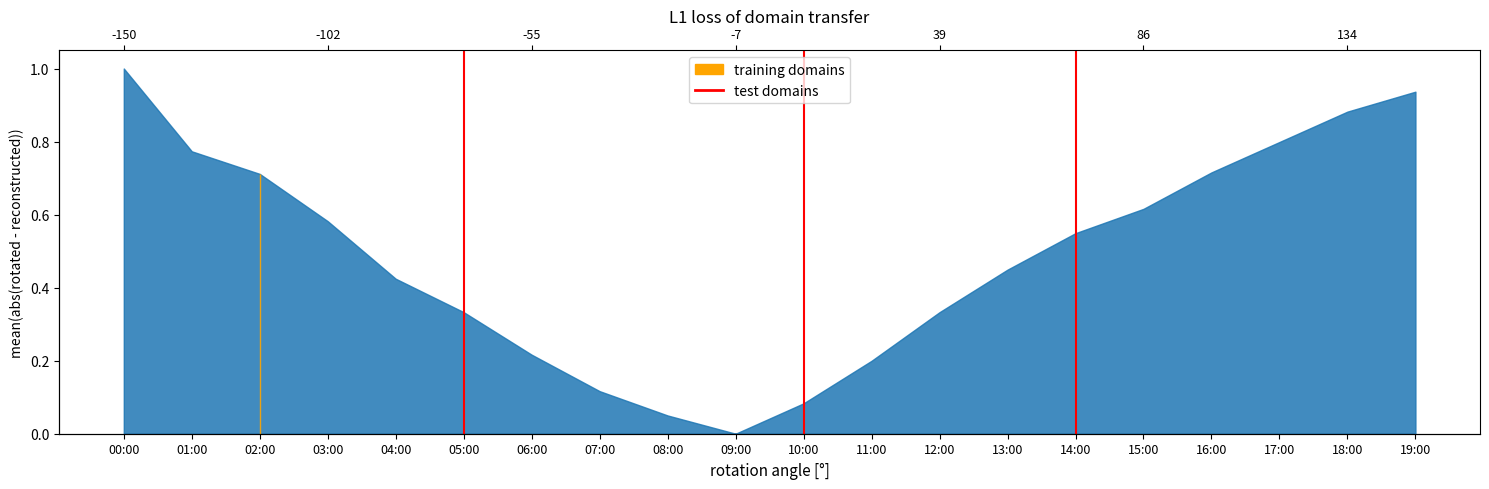

How many distinct data groups are displayed?

1